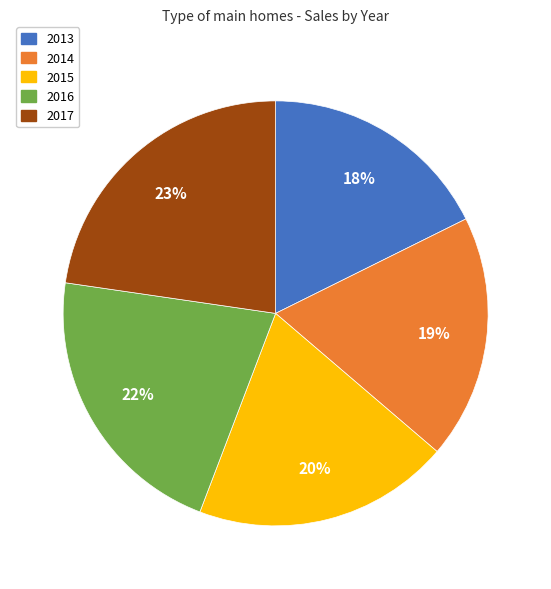

Between 2017 and 2015, which is larger?

2017